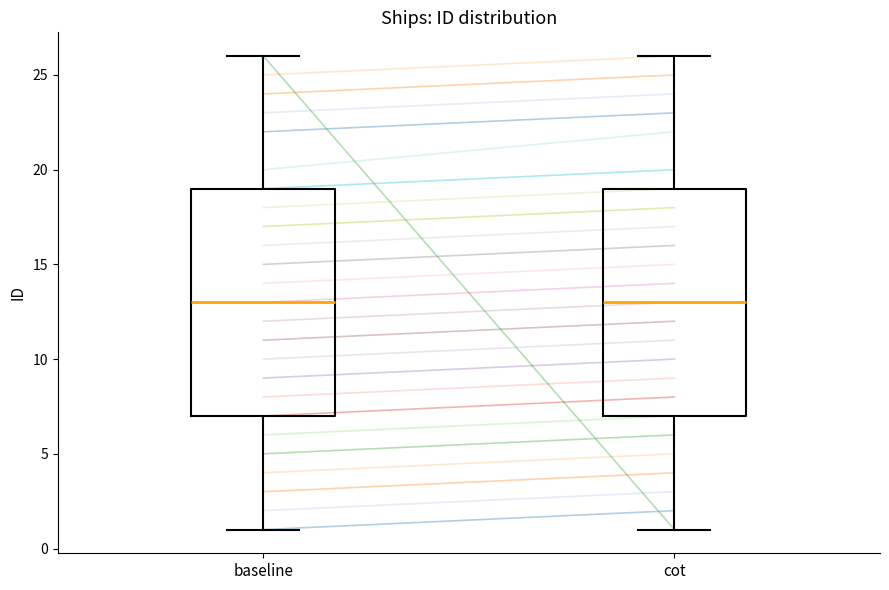

Reading left to right, read every box against the y-axis: the position of its median line, the range the box covers, and the ends of its whiskers. The values are not printed on the chart, so give them approximately, as read against the axis.

baseline: median 13, box 7 to 19, whiskers 1 to 26
cot: median 13, box 7 to 19, whiskers 1 to 26